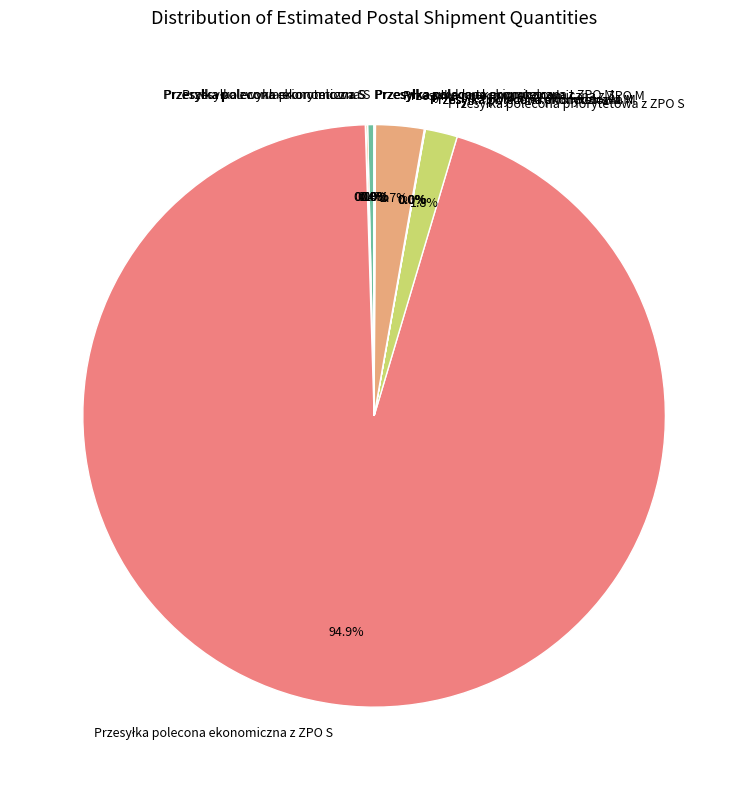

Is there any slice that represents more than half of the pie?

Yes